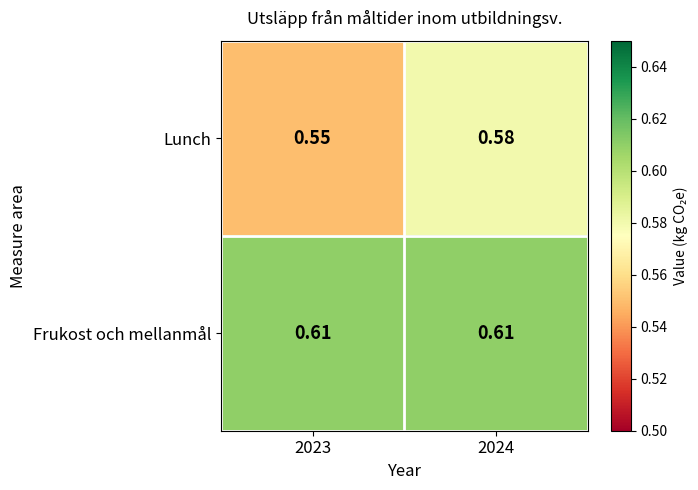

Which series has the largest total across all categories?

Frukost och mellanmål